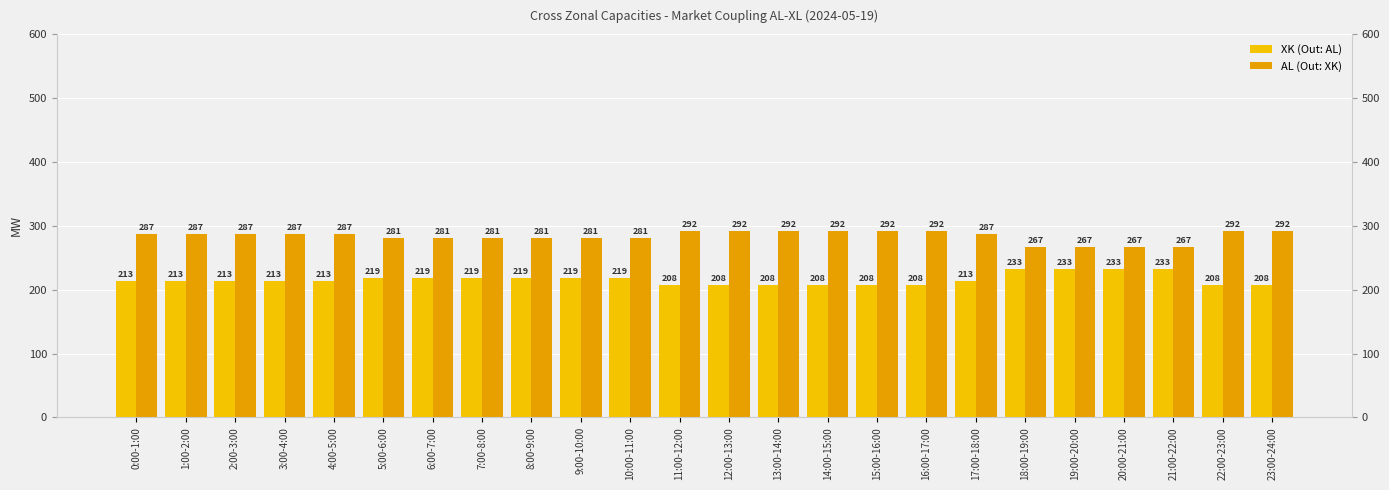

Is it true that XK (Out: AL) equals 367 at 3:00-4:00?

False